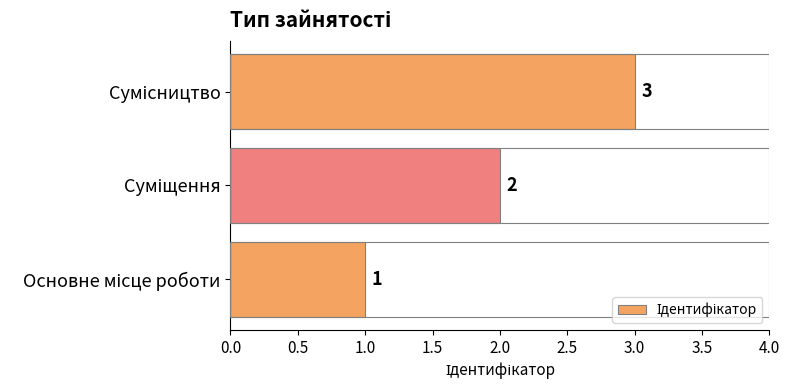

How many values are below 2?

1